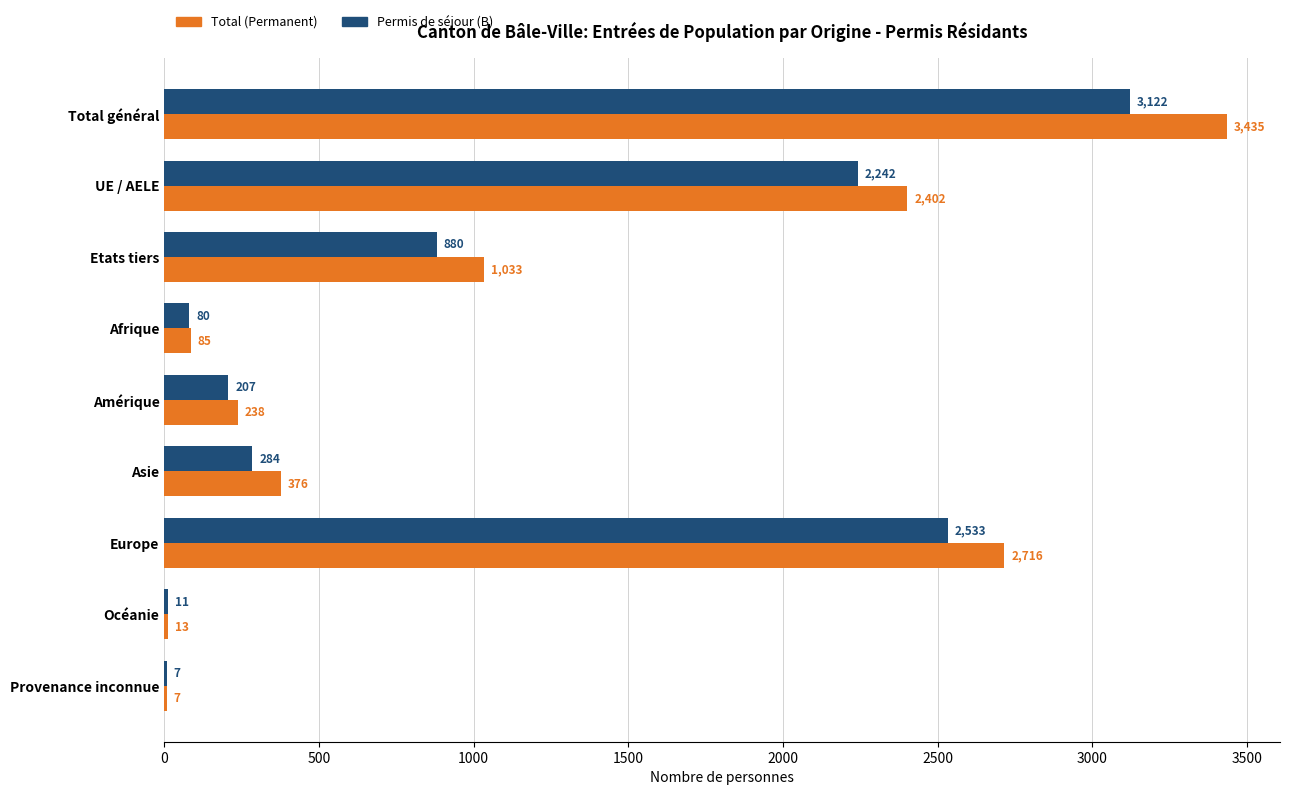

At which category is the sum across all series the highest?

Total général